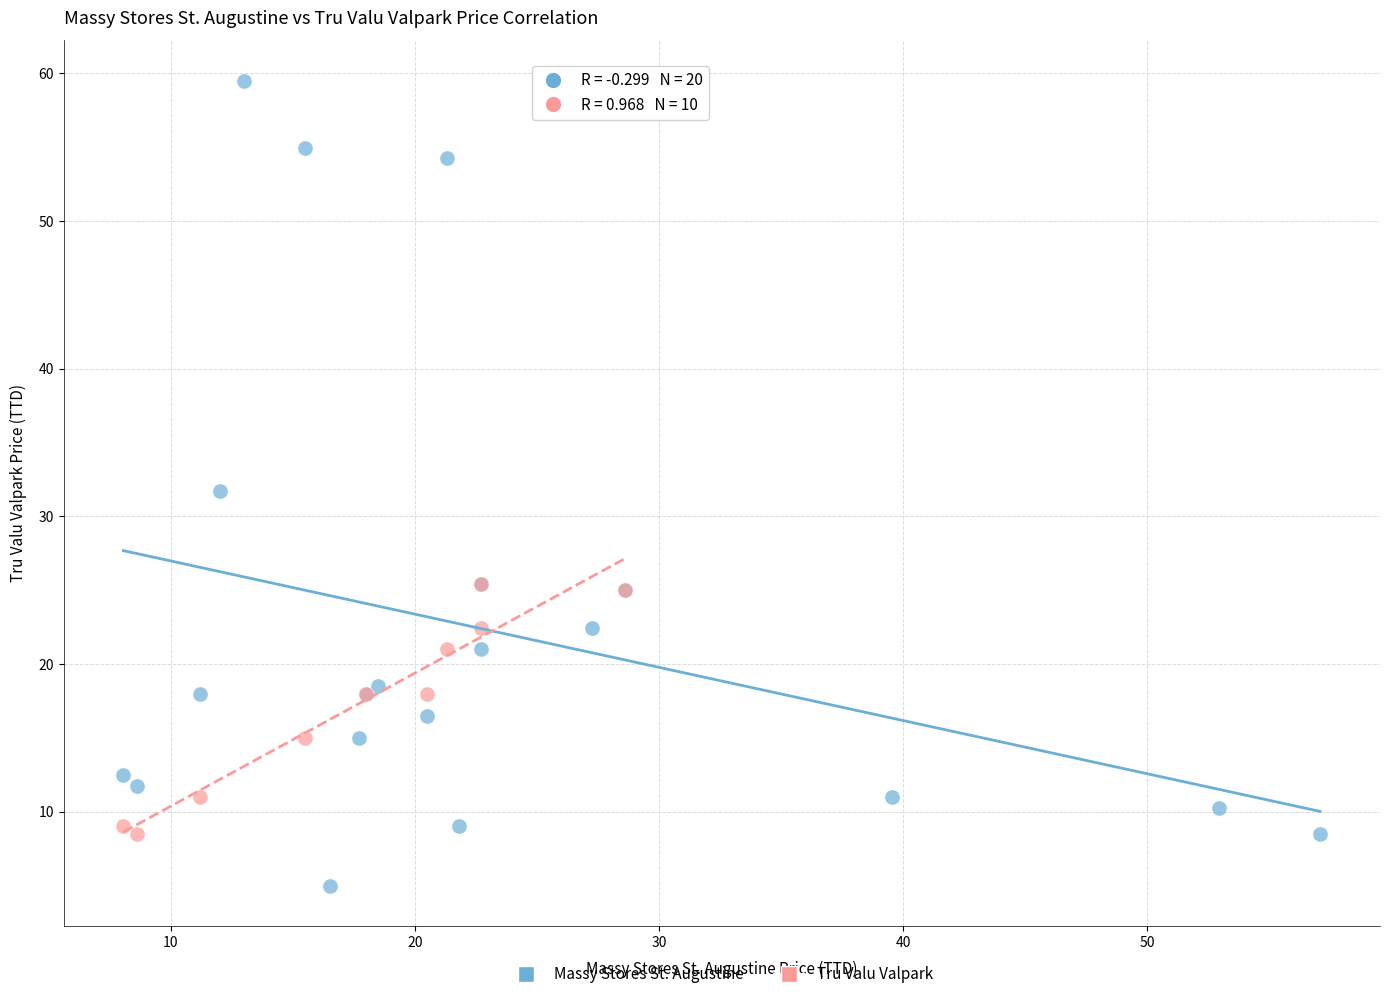

Which series contains the highest Y value?

Massy Stores St. Augustine